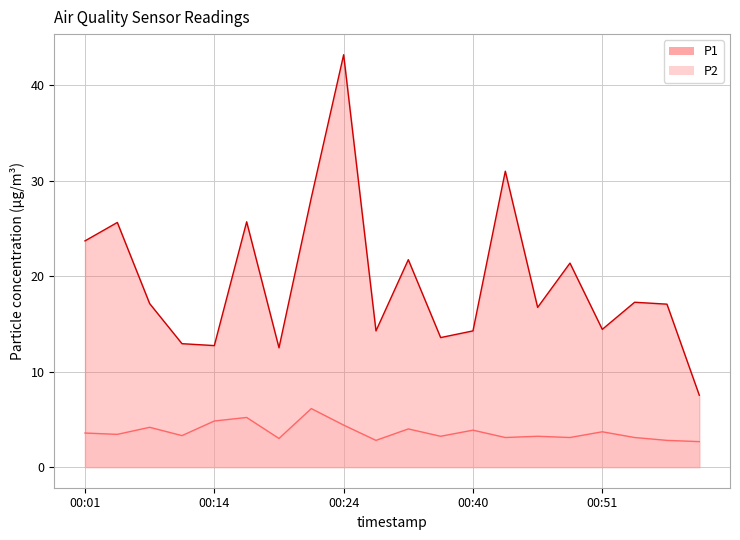

How many data points does each series have?

20